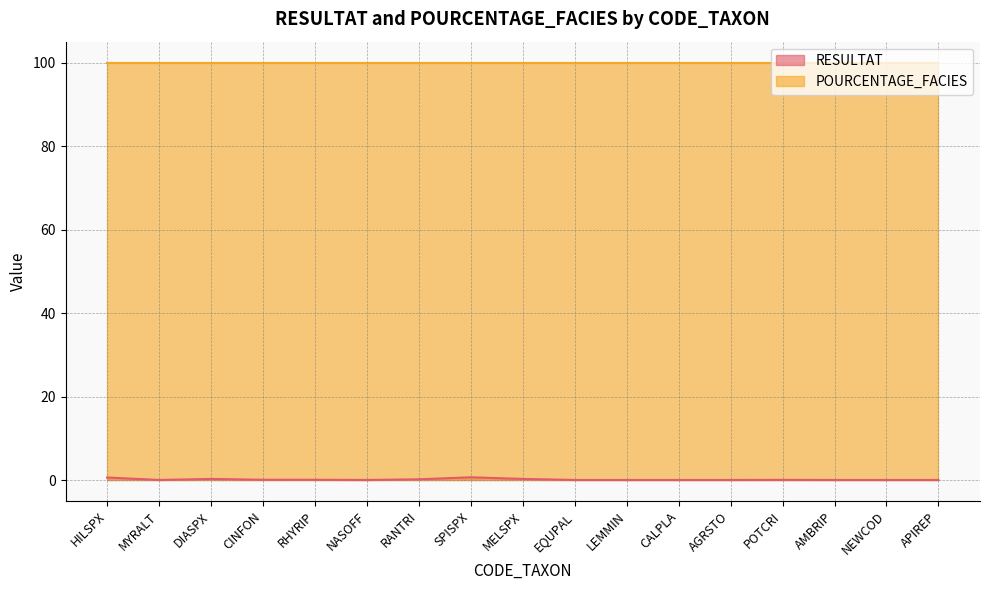

List the labels in order of value, largest first.

SPISPX, HILSPX, DIASPX, MELSPX, RANTRI, CINFON, RHYRIP, POTCRI, MYRALT, NASOFF, EQUPAL, LEMMIN, CALPLA, AGRSTO, AMBRIP, NEWCOD, APIREP